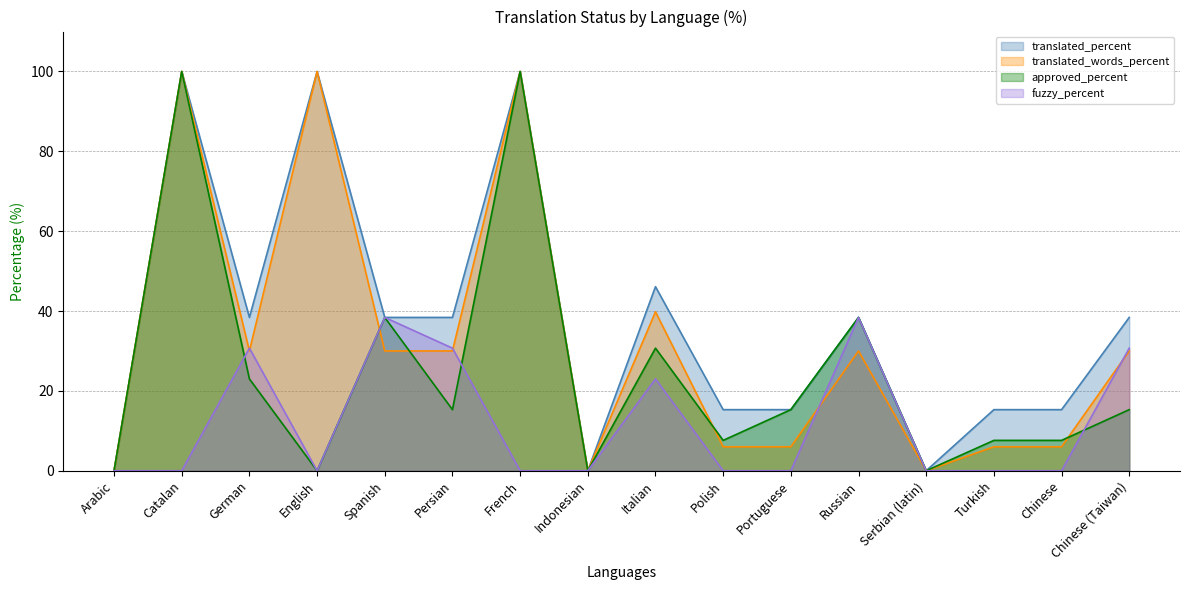

How many categories are shown in the chart?

16